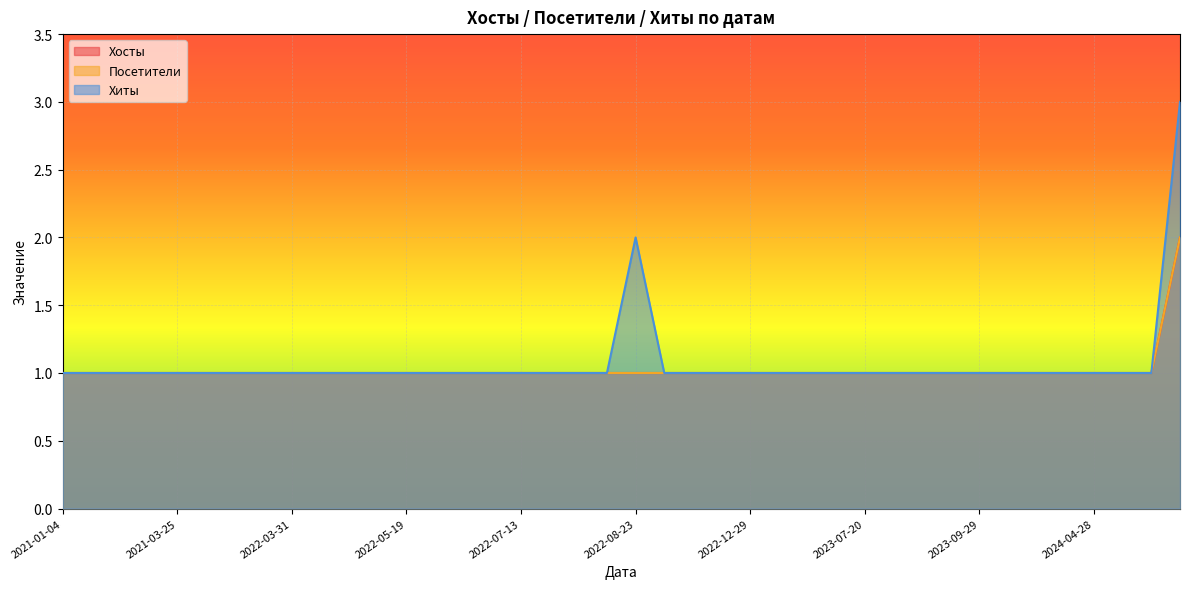

What is the difference between the second highest and second lowest values in the Хиты series?

1